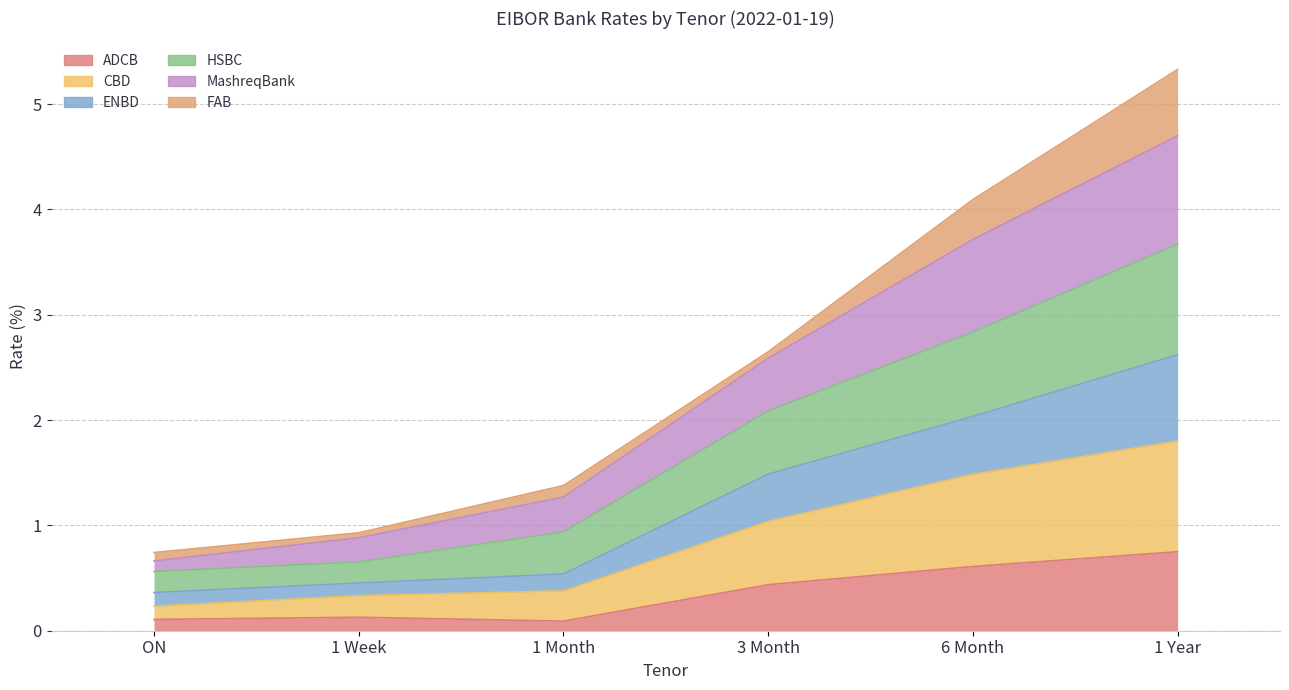

At which label does ADCB reach its peak?

1 Year